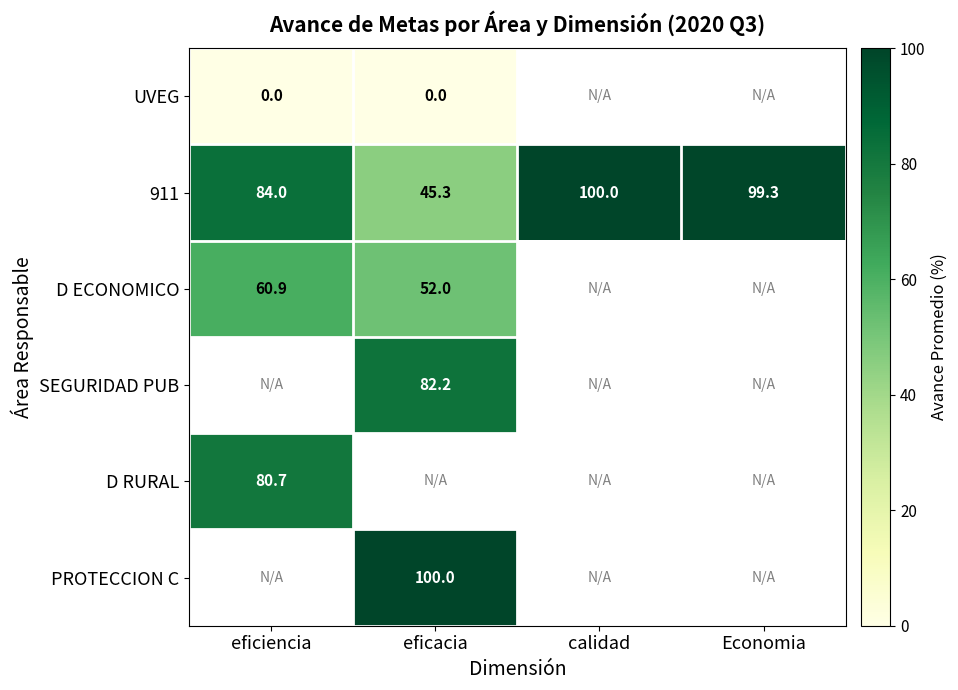

How many series are shown in this chart?

6